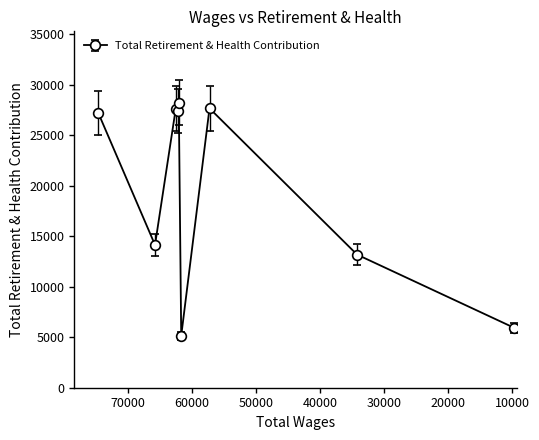

What is the change in value from 34212.0 to 9730.0?

-7248